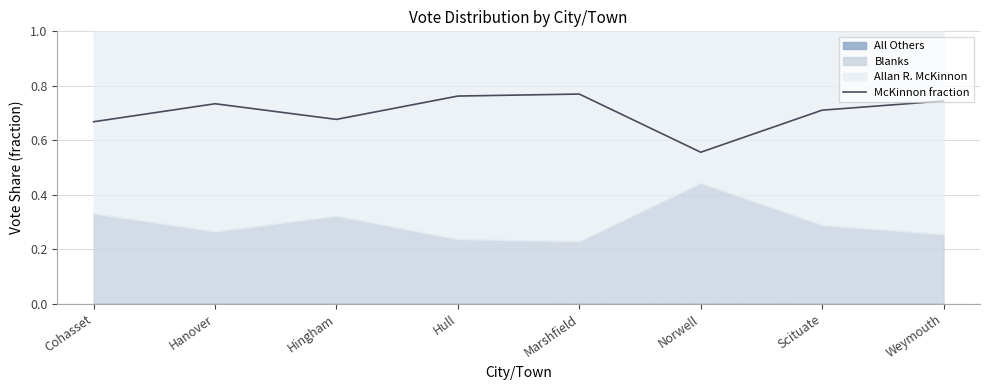

What is the label of the 2nd point from the left?

Hanover